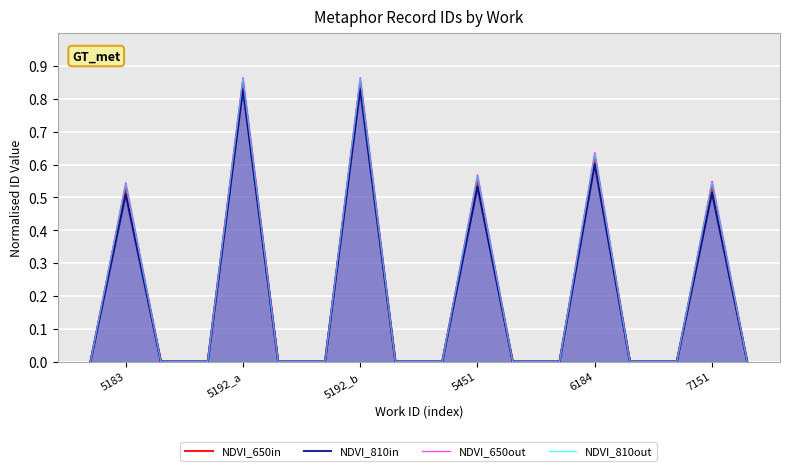

What is the average value of the NDVI_650out series?

0.2